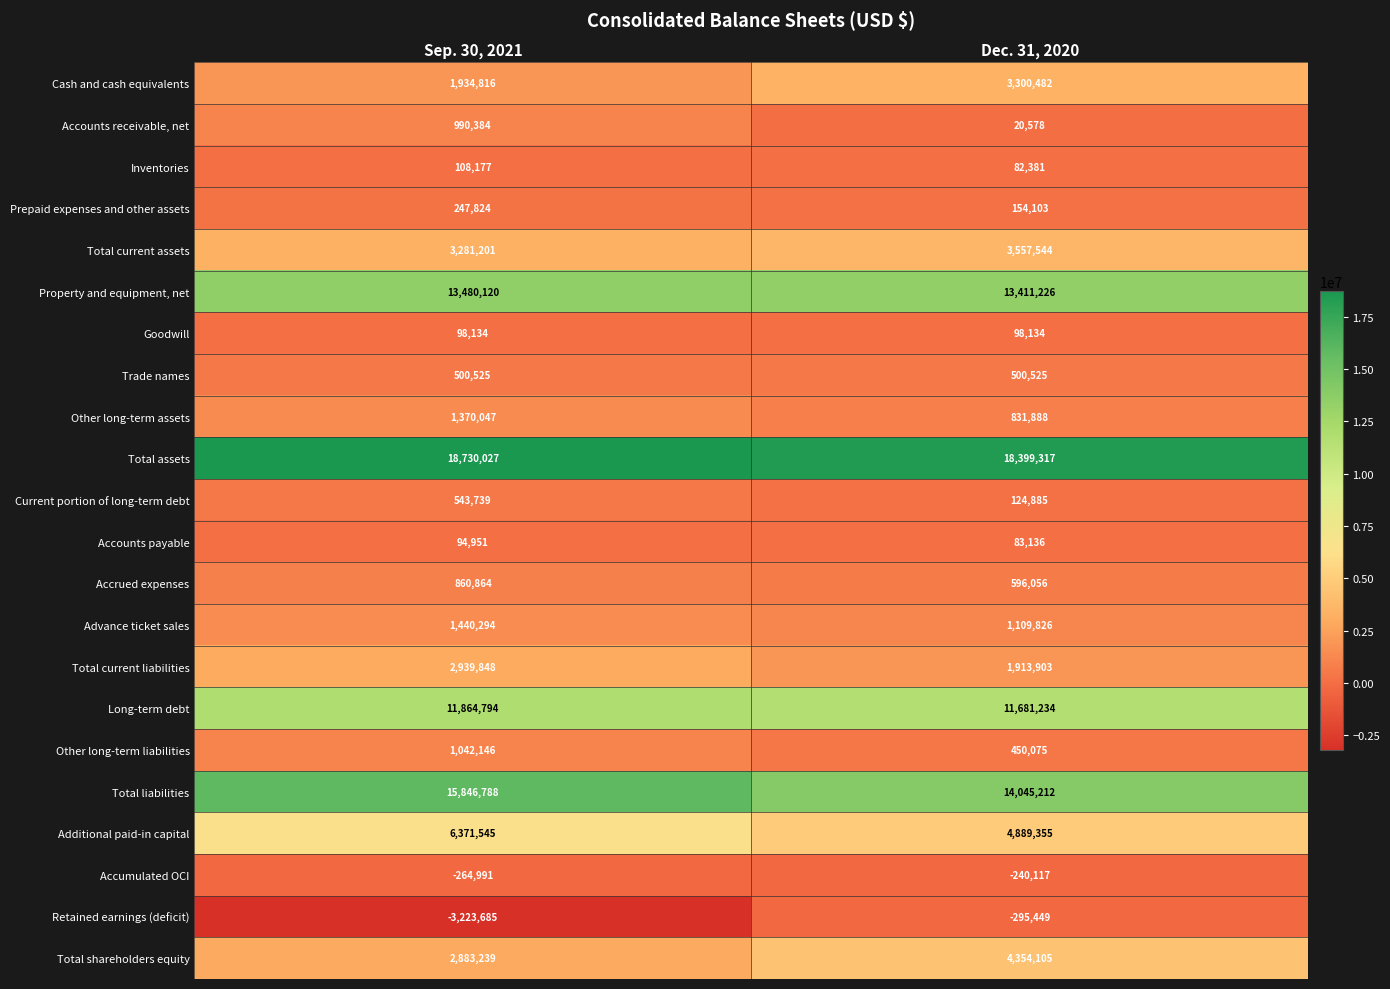

The value of Cash and cash equivalents at Dec. 31, 2020 is 1204420. True or false?

False